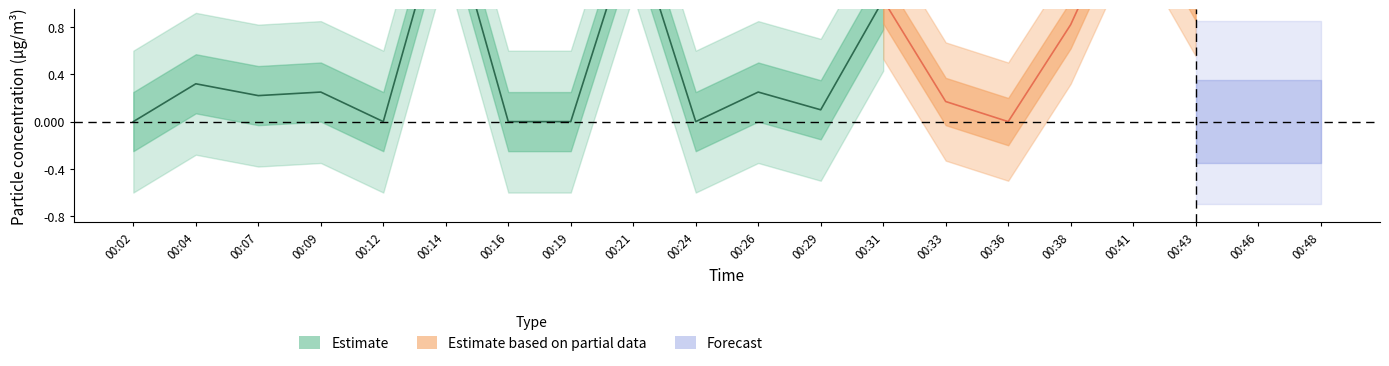

What is the difference between the highest and lowest values at 00:41?

1.3